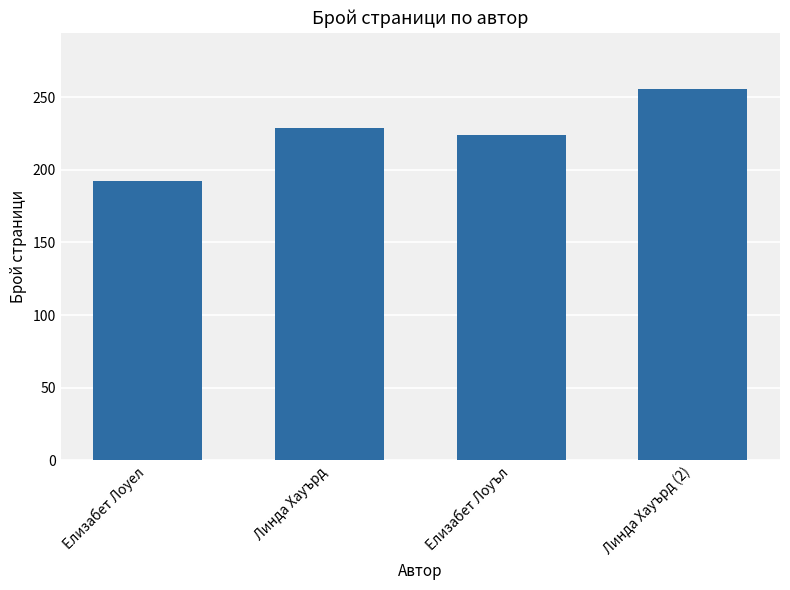

The value at Линда Хауърд is 229. True or false?

True